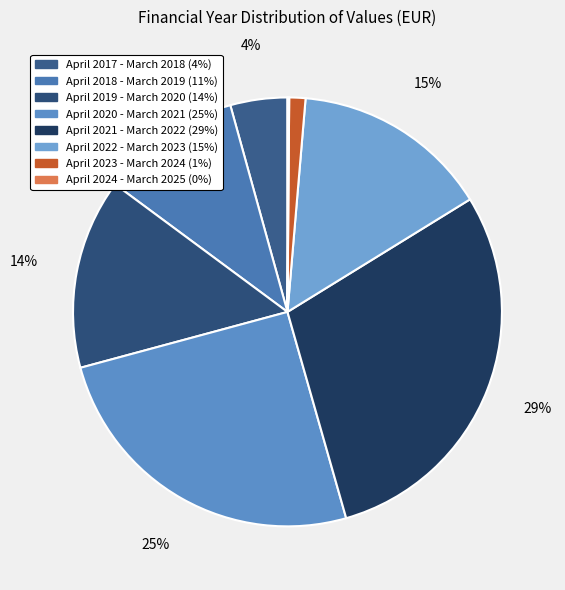

To the nearest percent, what is the average slice percentage?

12%